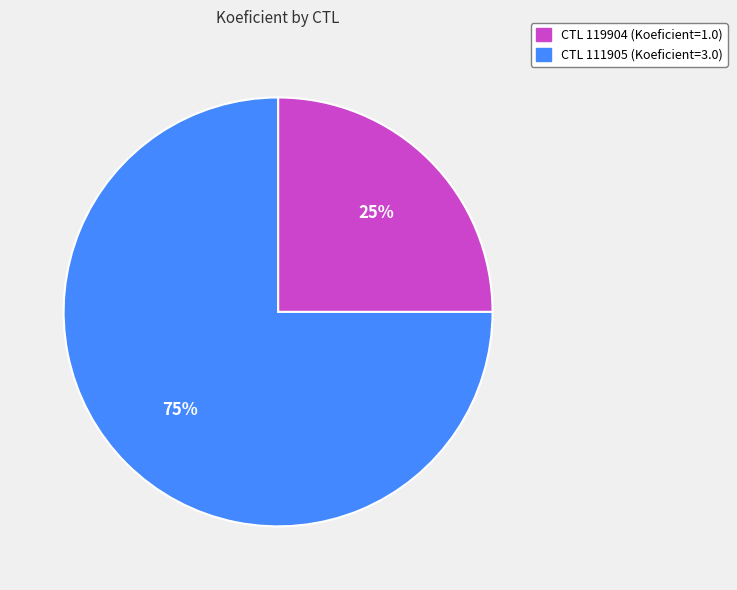

Rank the categories by value from highest to lowest.

CTL 111905 (Koeficient=3.0), CTL 119904 (Koeficient=1.0)